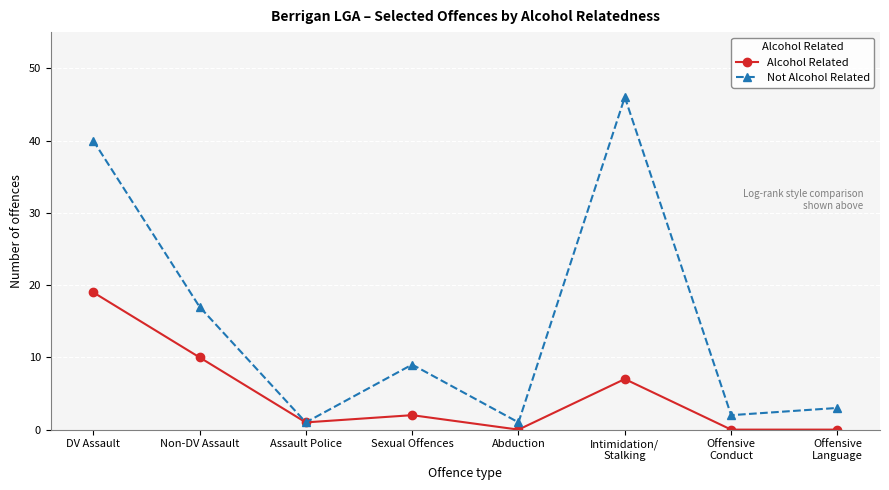

Which series has the largest range (max minus min)?

Not Alcohol Related